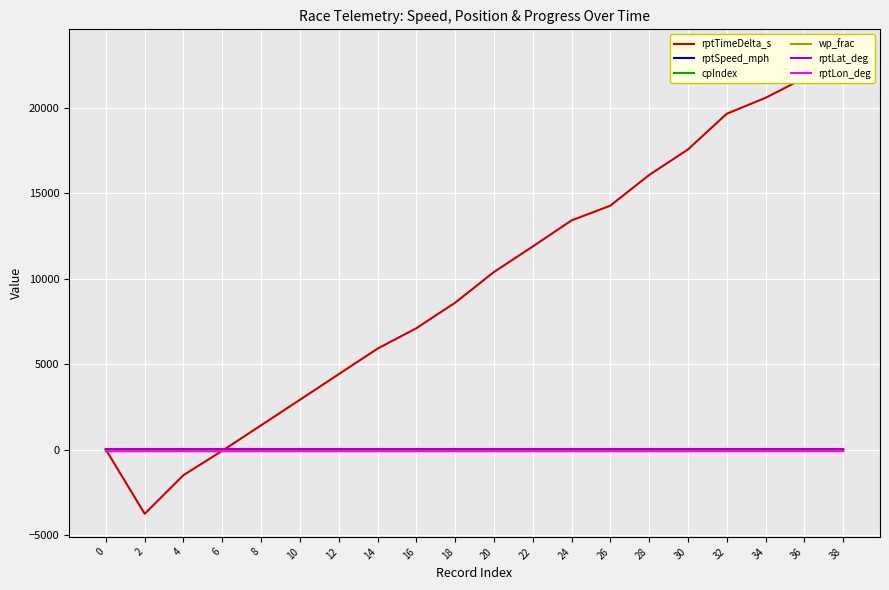

Where does the rptTimeDelta_s series first go above 10387?

22